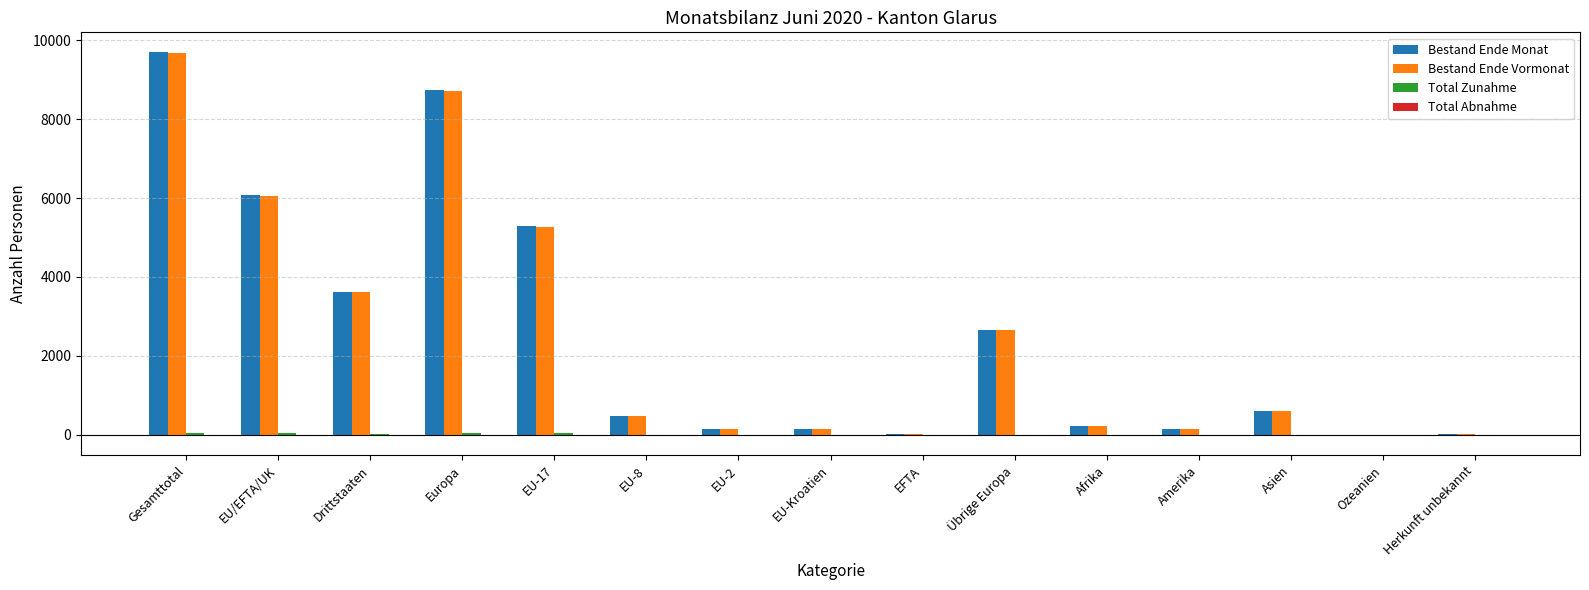

Is the value of Bestand Ende Vormonat at Gesamttotal greater than the value of Bestand Ende Monat at EFTA?

Yes